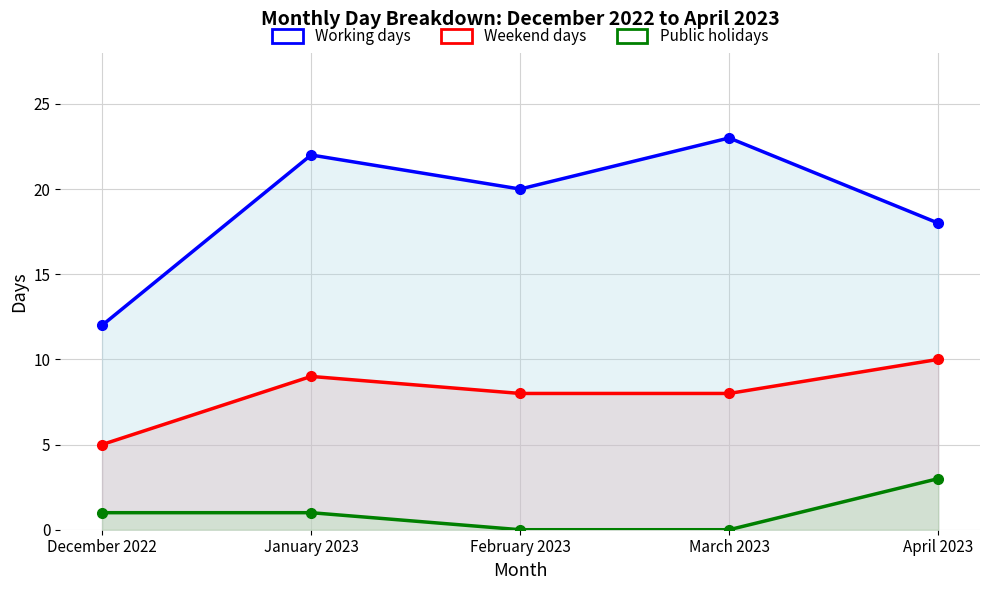

What is the label of the 2nd point from the left?

January 2023